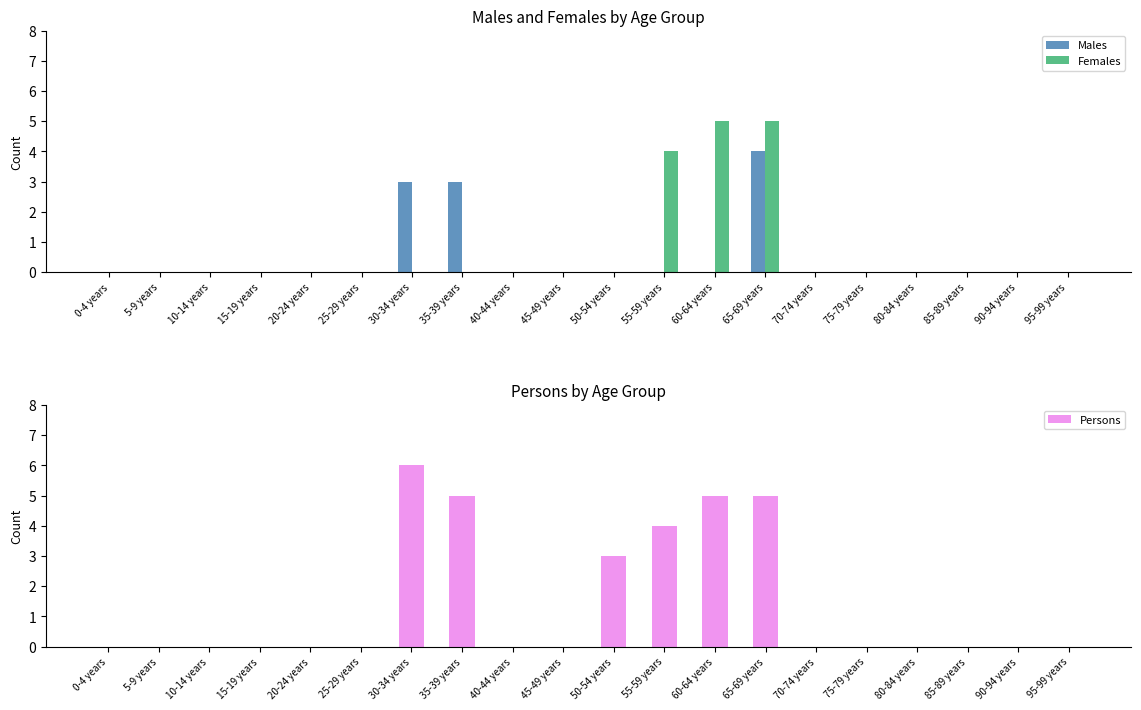

How many data points in Males are above 0?

3